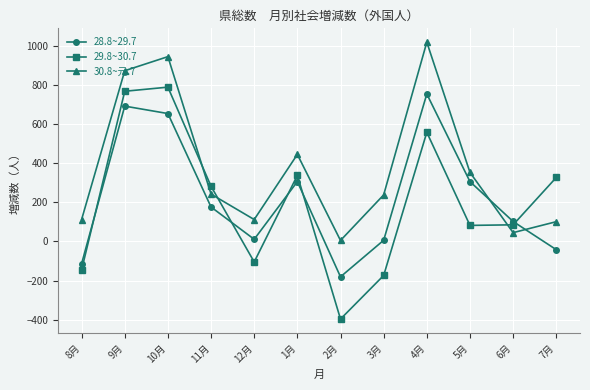

How many distinct data groups are displayed?

3